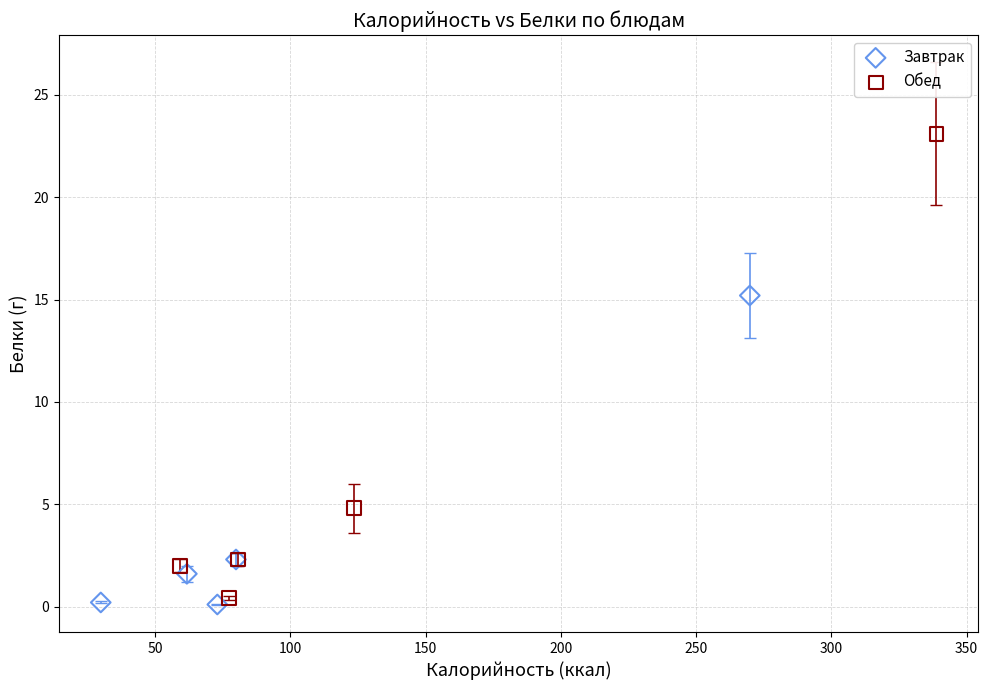

Which series has the widest spread of Y values?

Обед